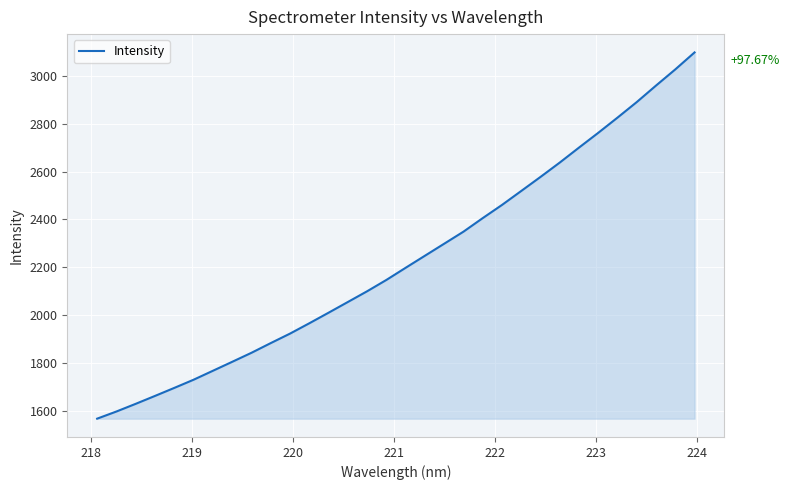

True or false: there are more than 2 points higher than both neighbors.

False